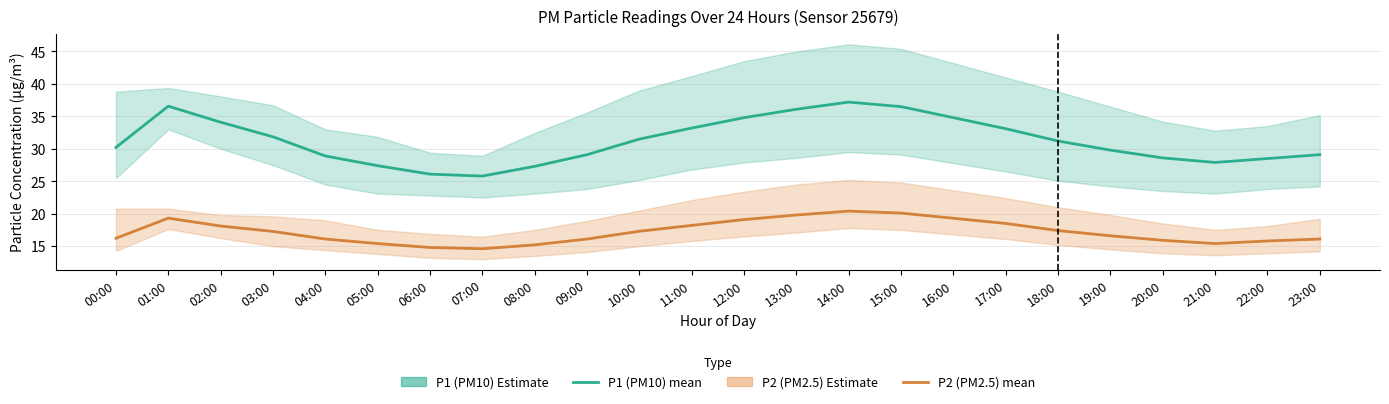

True or false: P1 (PM10) mean and P2 (PM2.5) mean intersect in this chart.

False